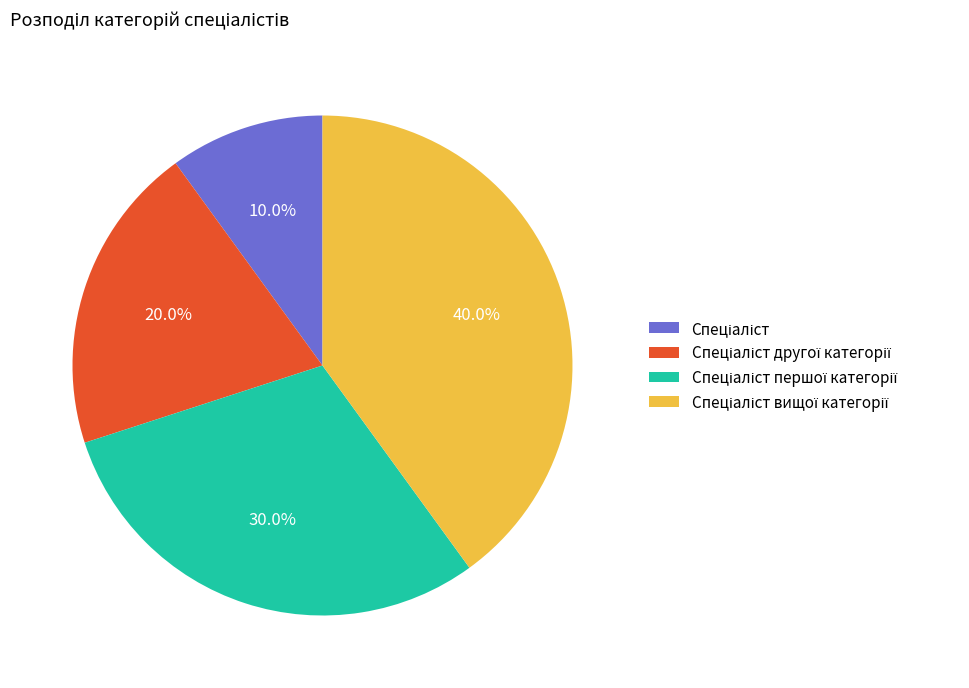

Does any single category account for the majority?

No